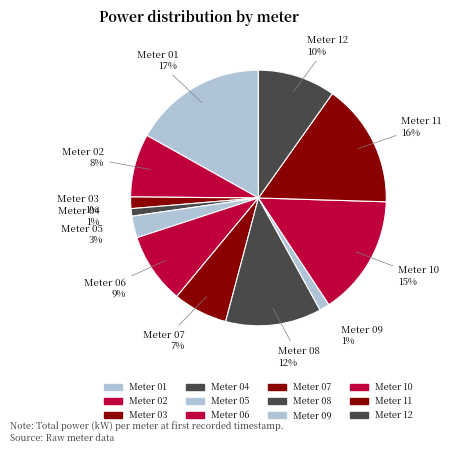

To the nearest percent, what portion does Meter 09 represent?

1%